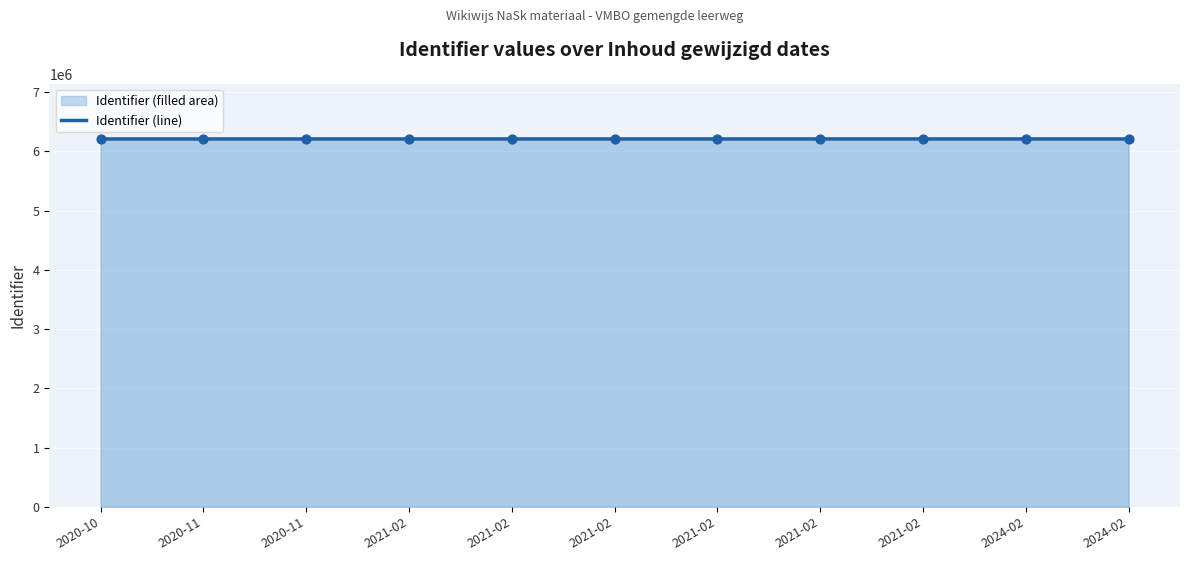

What is the change in value from 2020-10 to 2021-02?

+50